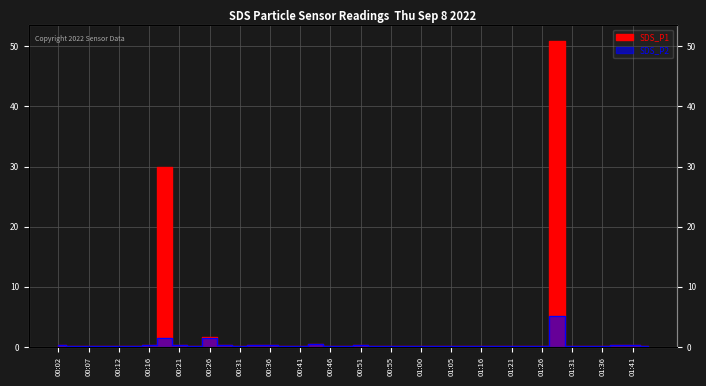

What is the maximum value for SDS_P1?

50.9